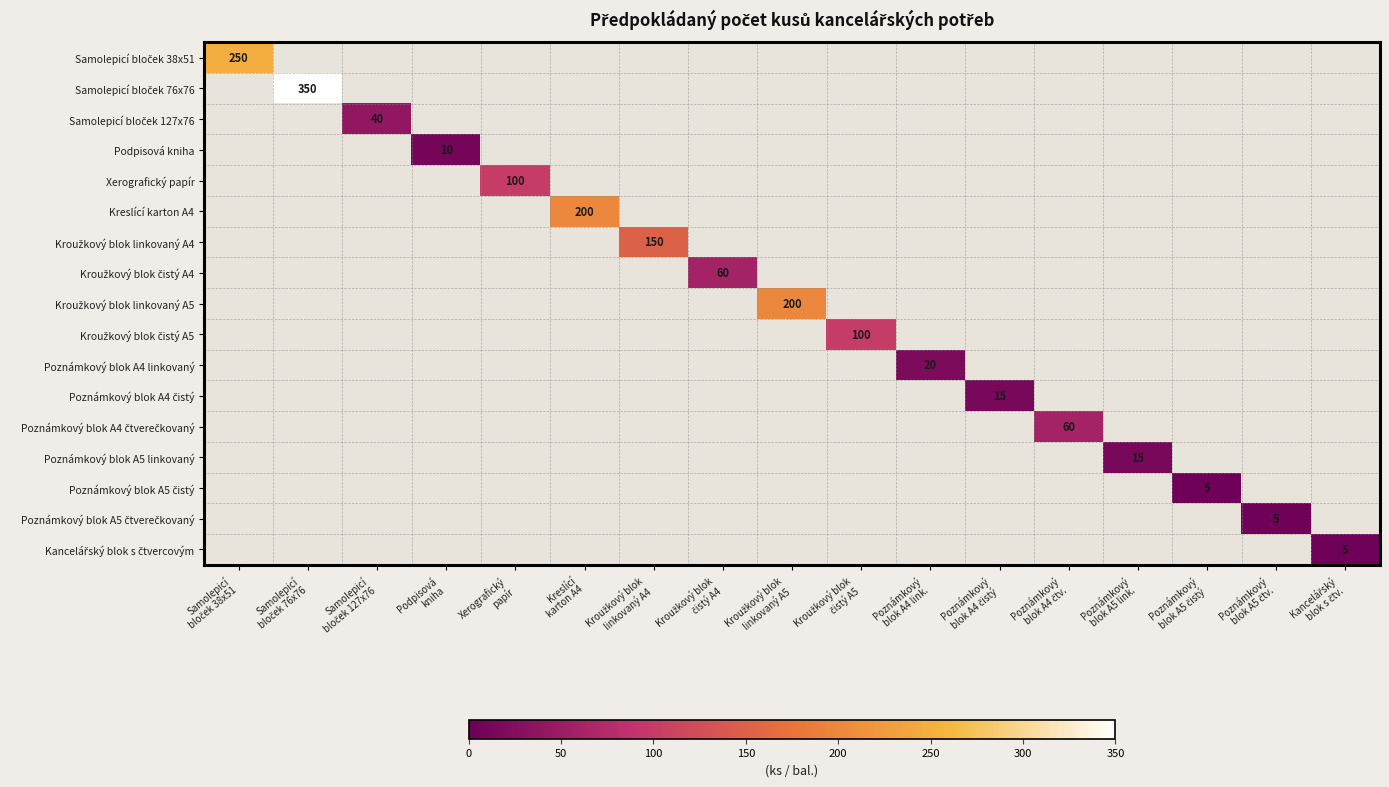

At how many categories does at least one series exceed 43?

9